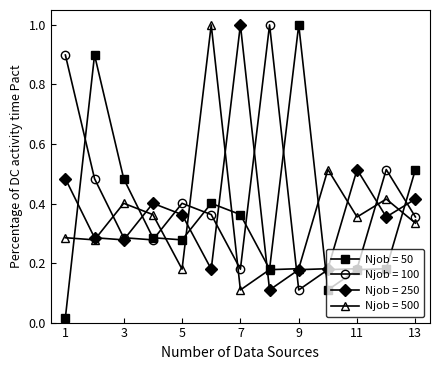

True or false: Njob = 500 has more than 2 points higher than both neighbors.

True